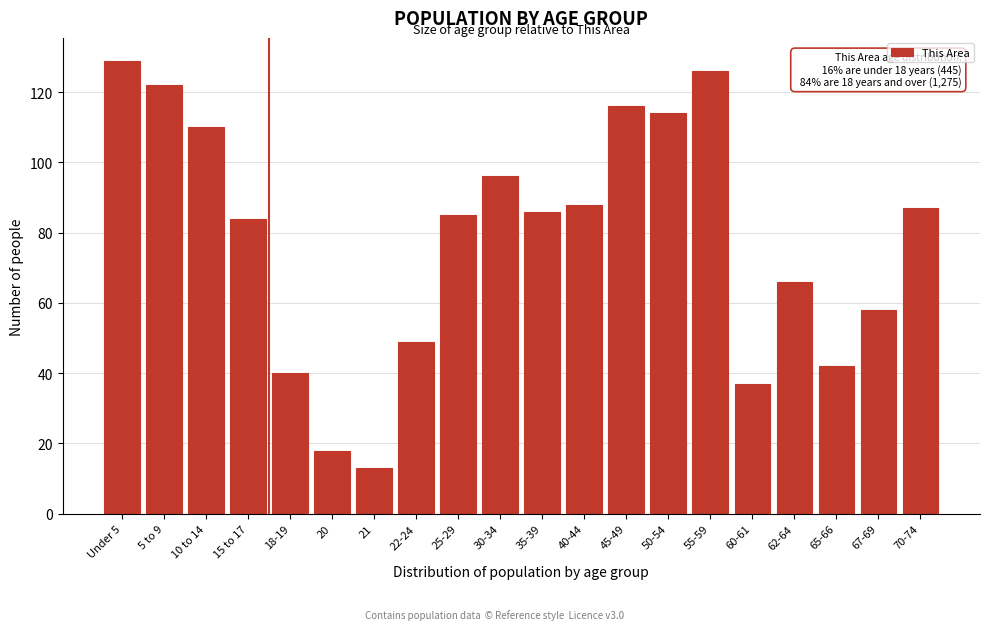

Reading left to right, transcribe all the data shown in this chart.

Under 5=129	5 to 9=122	10 to 14=110	15 to 17=84	18-19=40	20=18	21=13	22-24=49	25-29=85	30-34=96	35-39=86	40-44=88	45-49=116	50-54=114	55-59=126	60-61=37	62-64=66	65-66=42	67-69=58	70-74=87